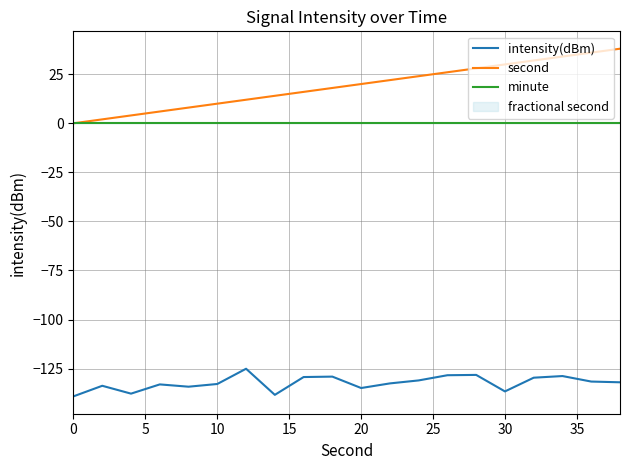

Is this an area chart (filled region under the line)?

No